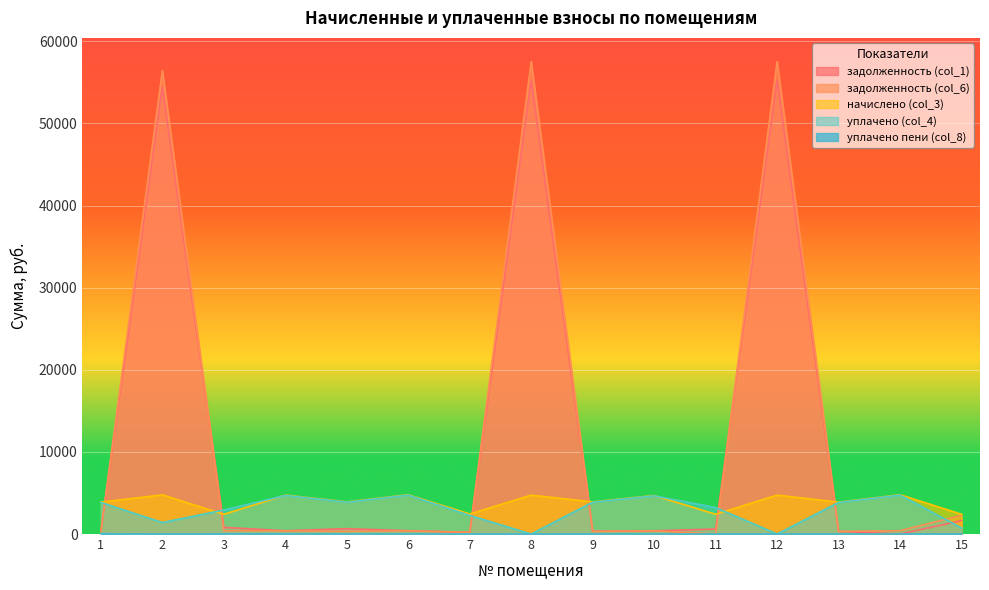

What is the difference between the maximum and second lowest values in the начислено (col_3) series?

2373.6